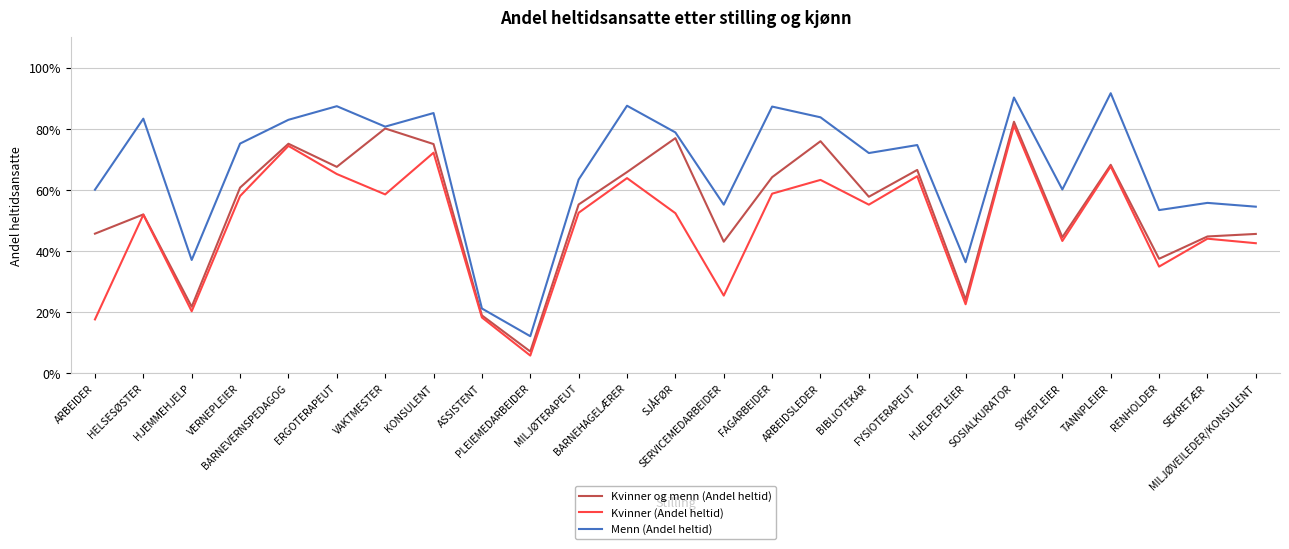

Where is the first local maximum for Kvinner og menn (Andel heltid)?

HELSESØSTER